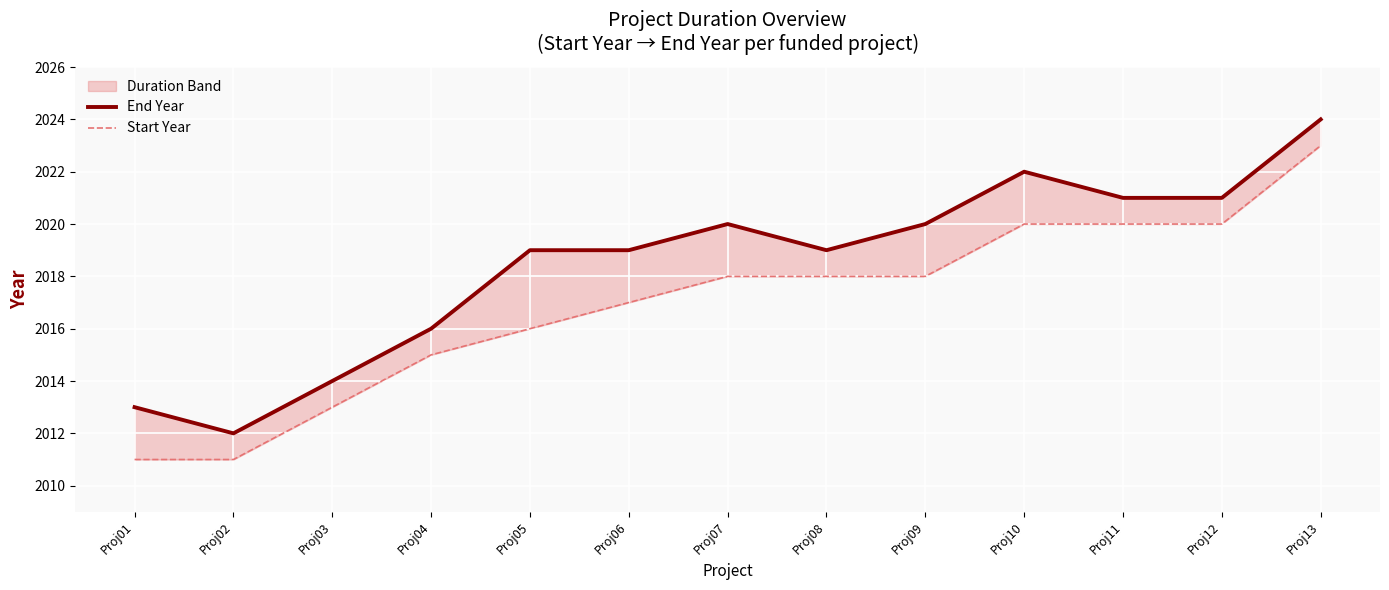

Between Proj02 and Proj07, which series saw the biggest shift?

End Year